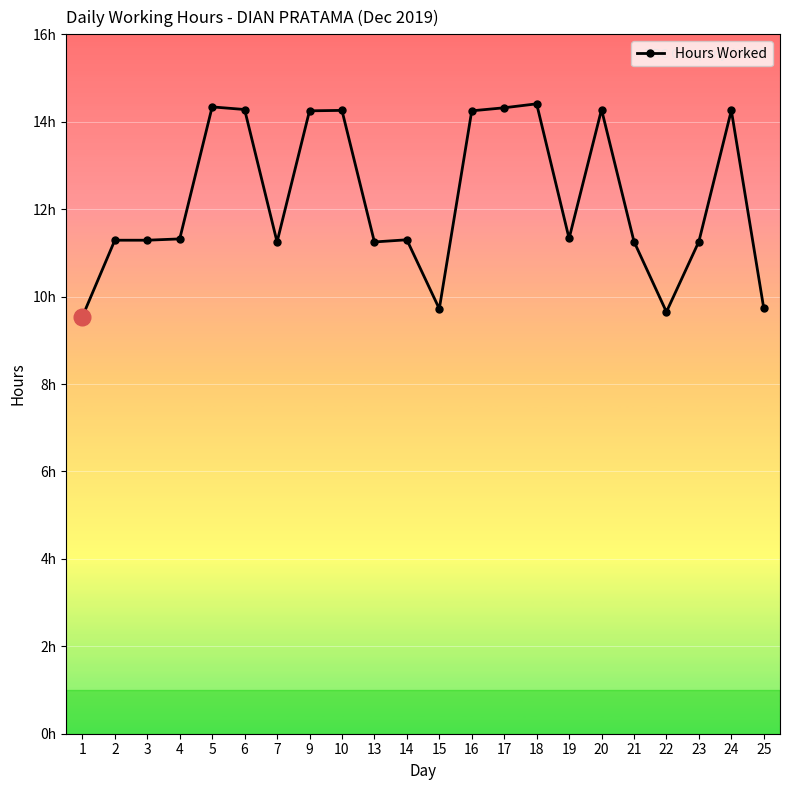

Reading right to left, what are all the values shown in this chart?

9.7	14.3	11.3	9.7	11.3	14.3	11.3	14.4	14.3	14.2	9.7	11.3	11.2	14.3	14.2	11.2	14.3	14.3	11.3	11.3	11.3	9.5